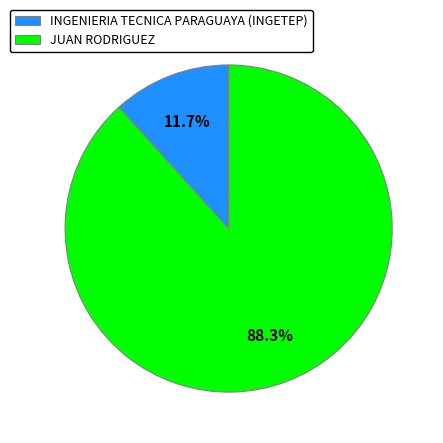

Count the number of slices in the pie.

2